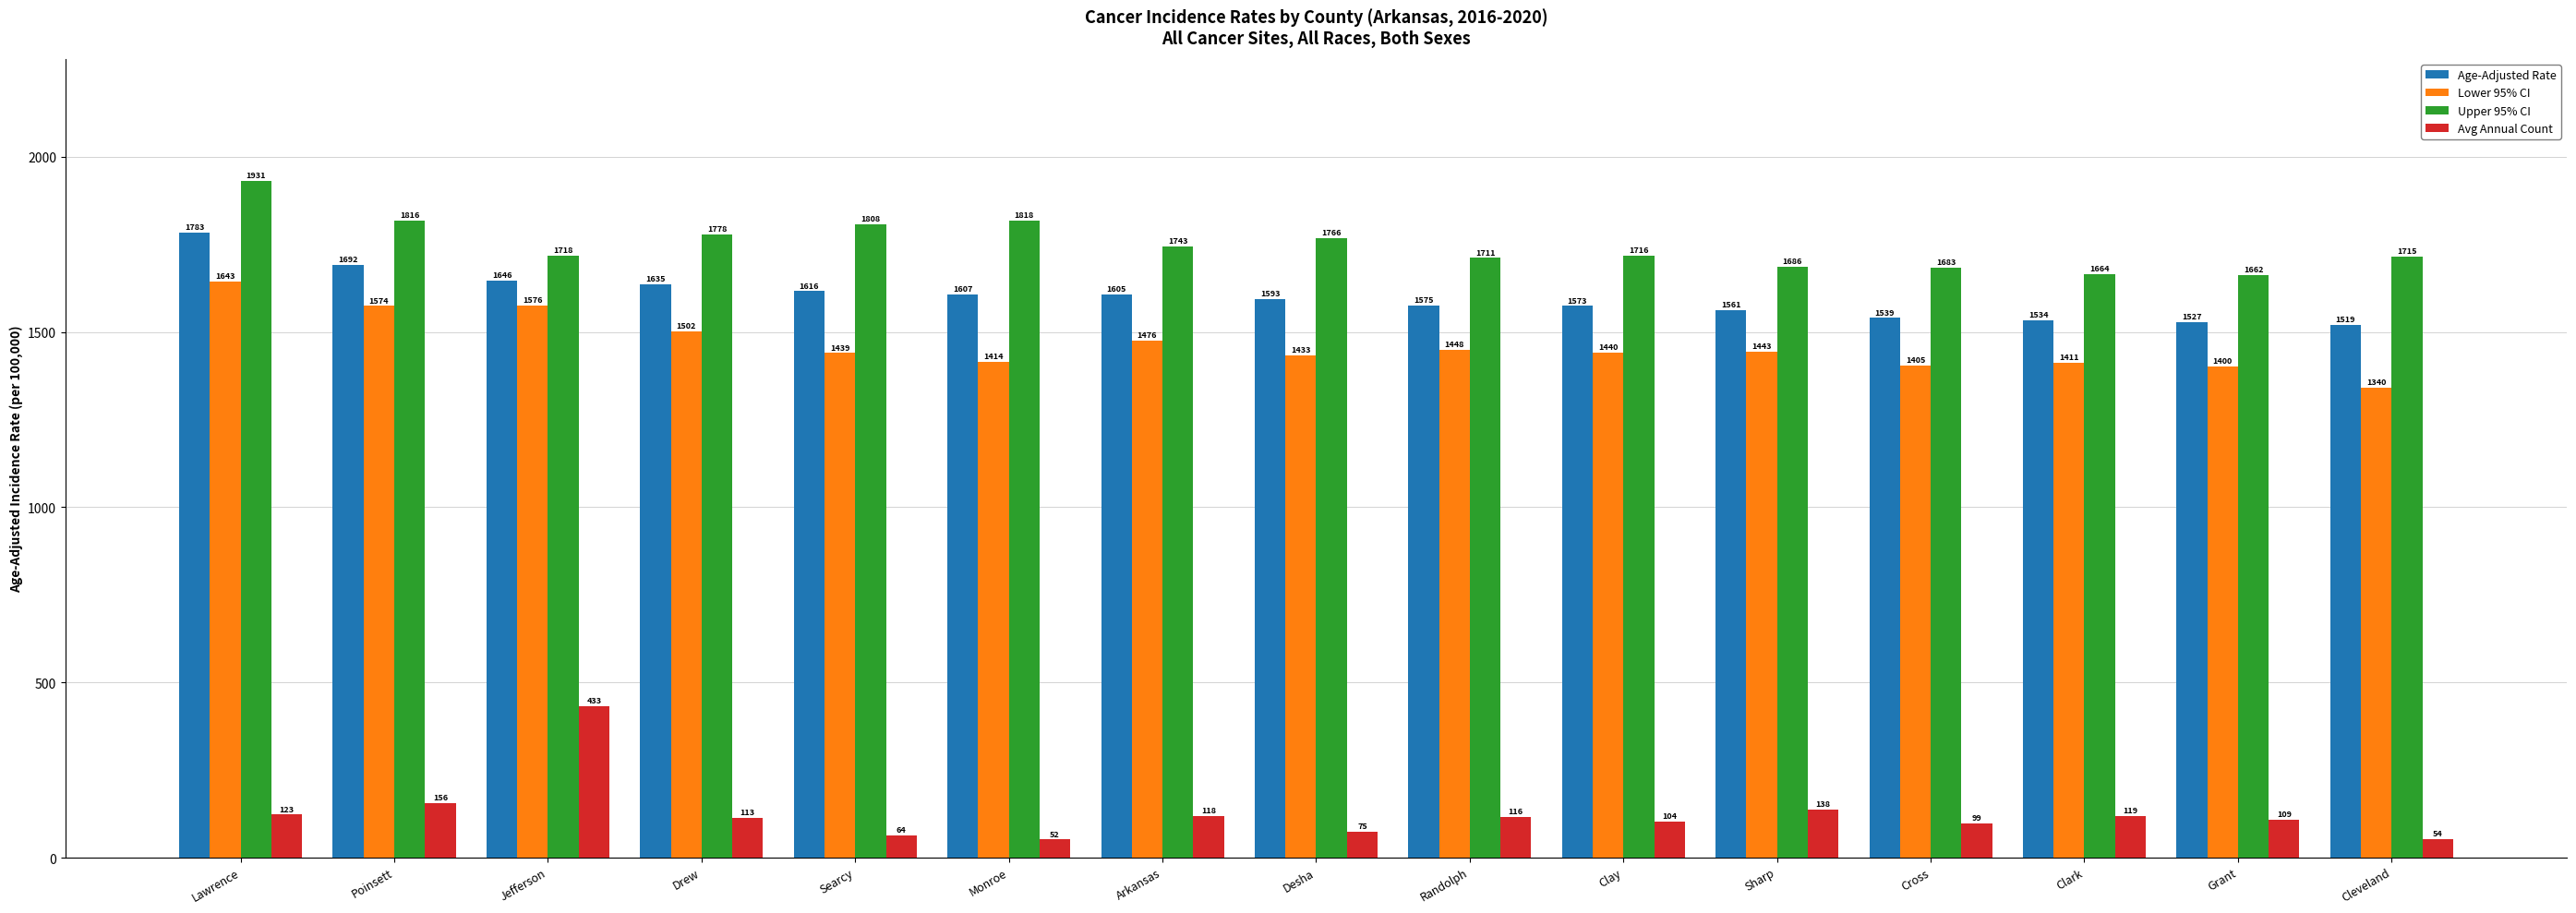

How many values in the Lower 95% CI series exceed 1440?

8